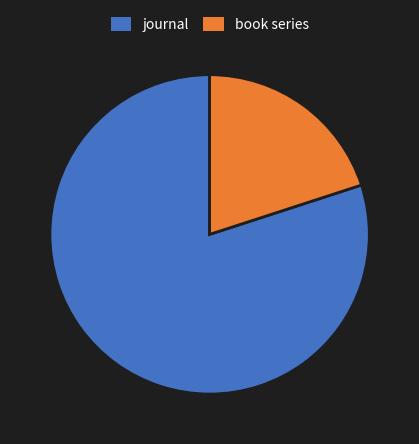

Which category has the biggest portion of the pie?

journal